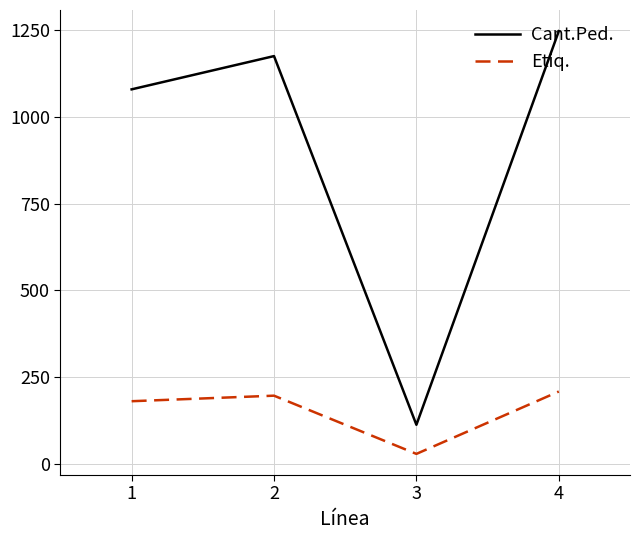

What is the difference between the maximum and minimum values in the Cant.Ped. series?

1136